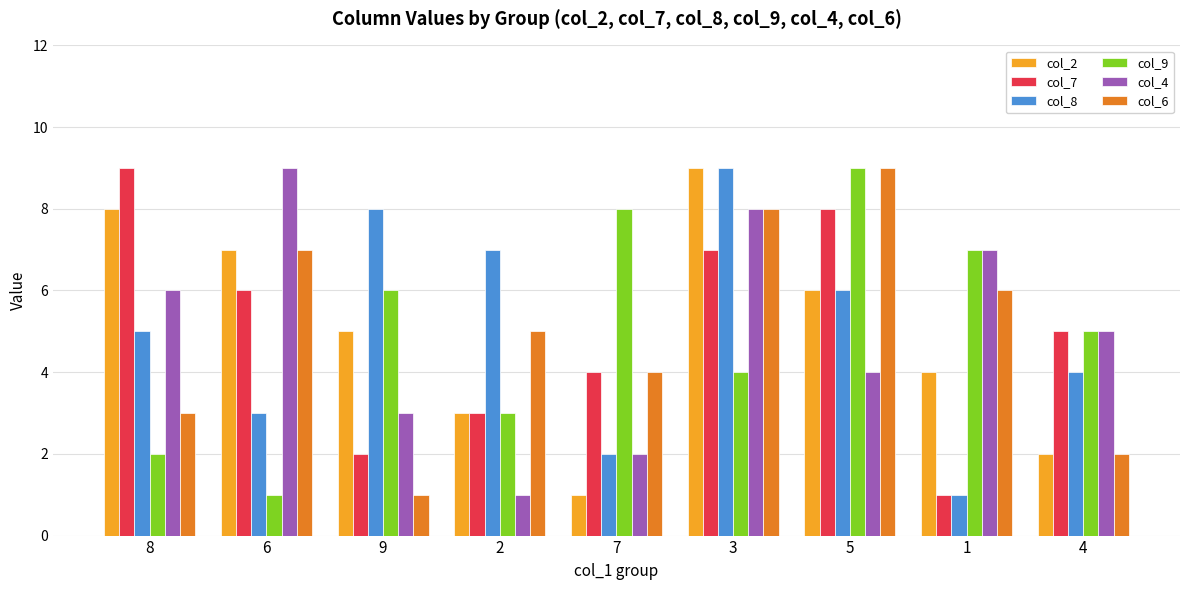

How many series are shown in this chart?

6